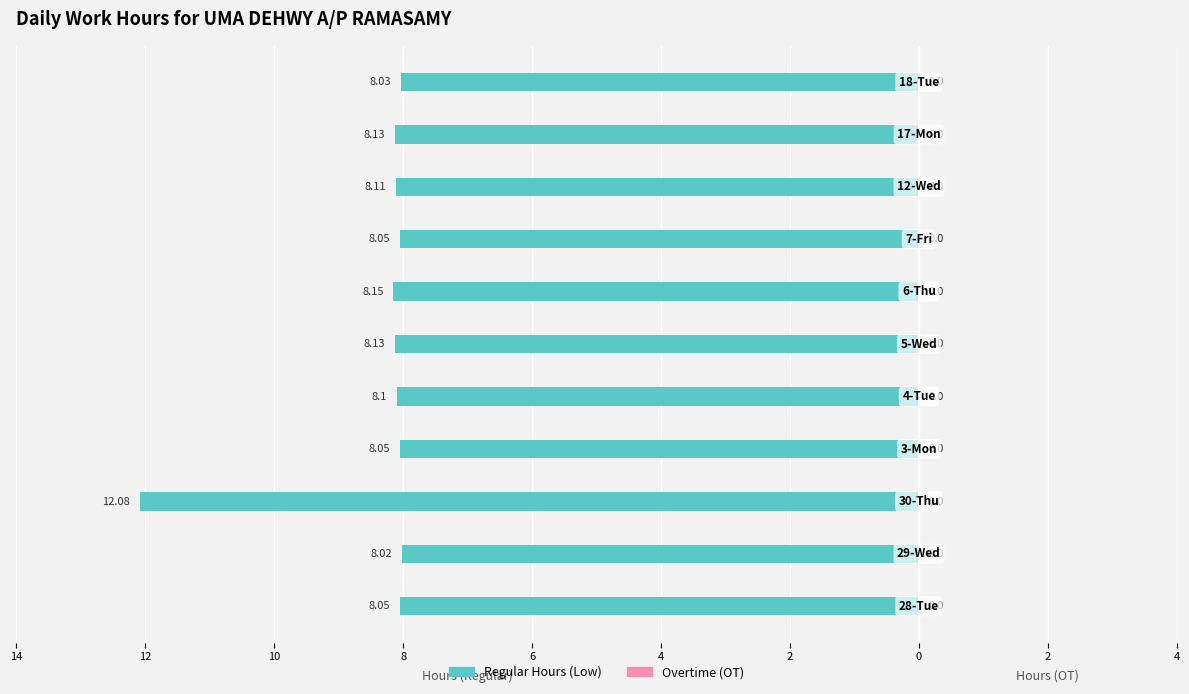

Are the bars horizontal?

Yes